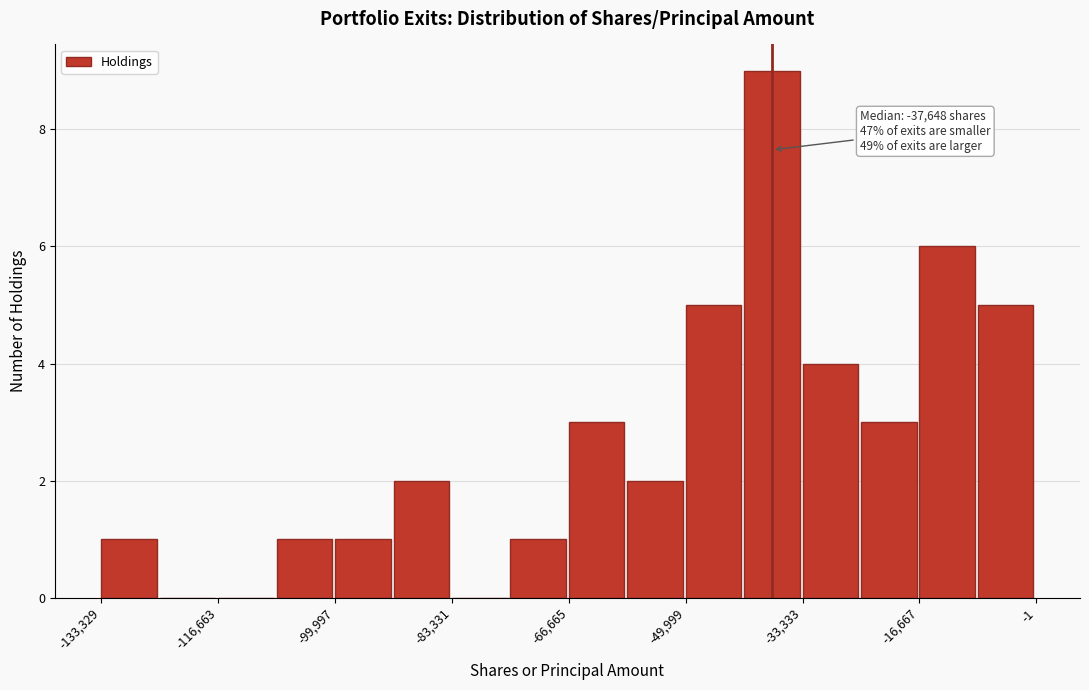

Which range on the x-axis has the tallest bar?

-42000 to -34000